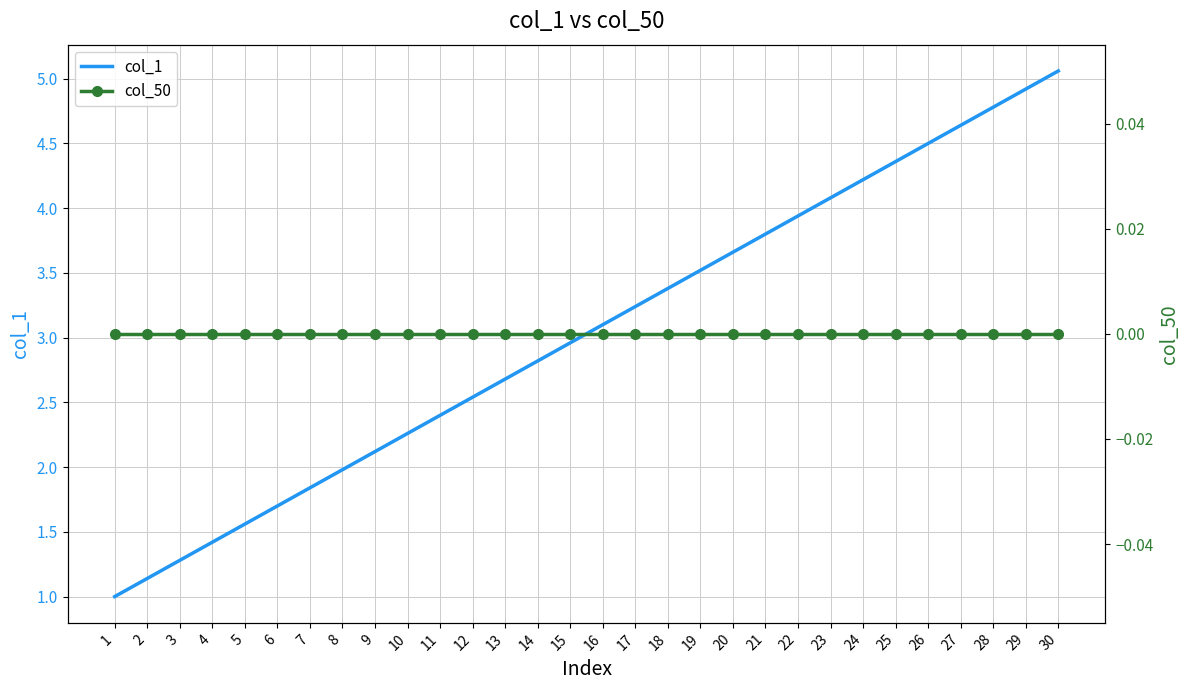

True or false: col_1 and col_50 cross at least once.

False